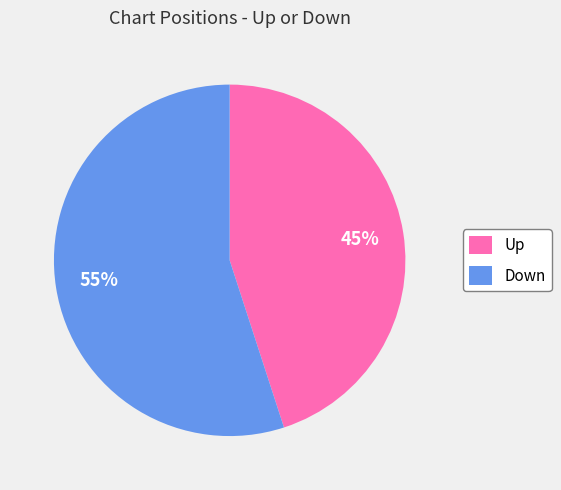

Is it true that Up is 45% of the pie?

True